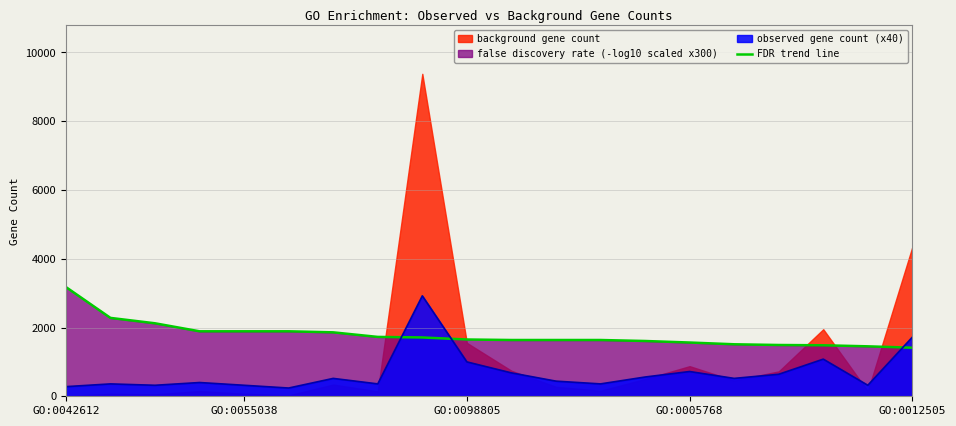

How many intersections are there between FDR trend line and observed gene count (x40)?

3